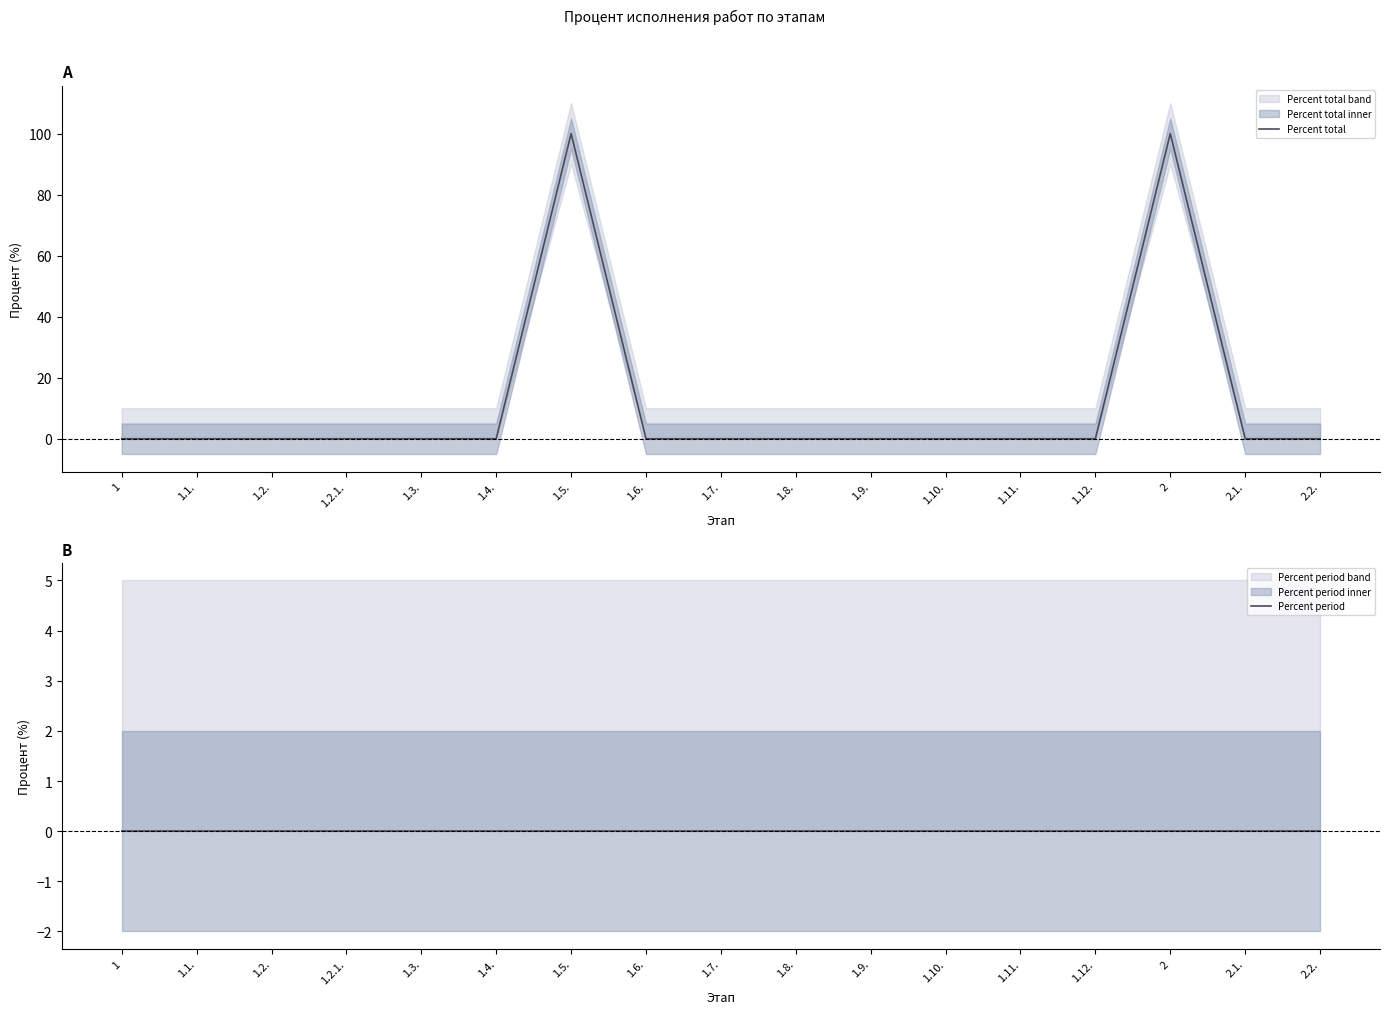

Which series has the largest total across all categories?

Percent total